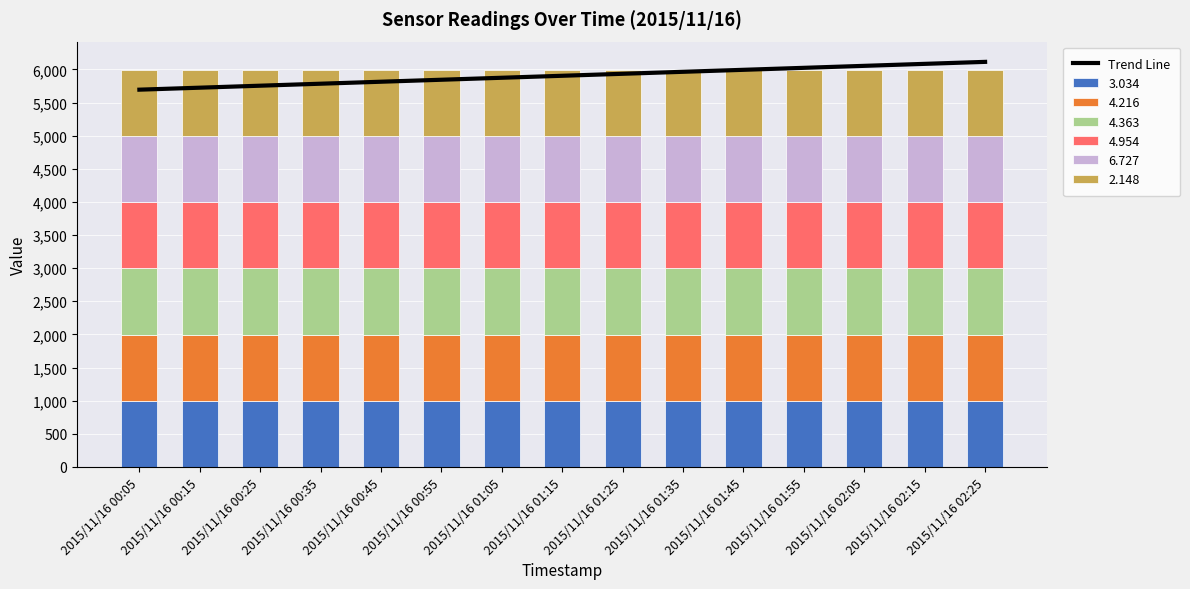

Is it true that the value at 2015/11/16 00:15 is 5724.3?

True